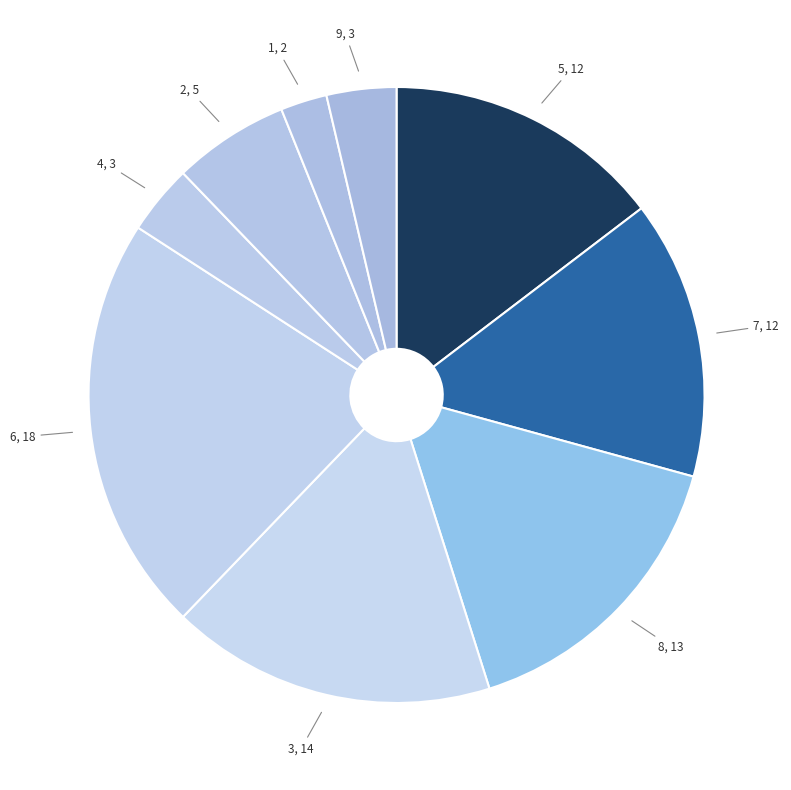

What is the ratio of the value at 3 to the value at 8?

1.1